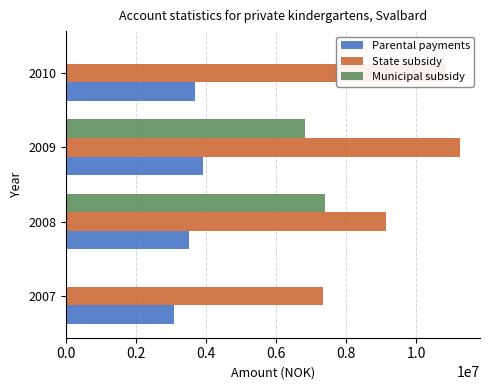

What is the sum of all Municipal subsidy values?

14192022